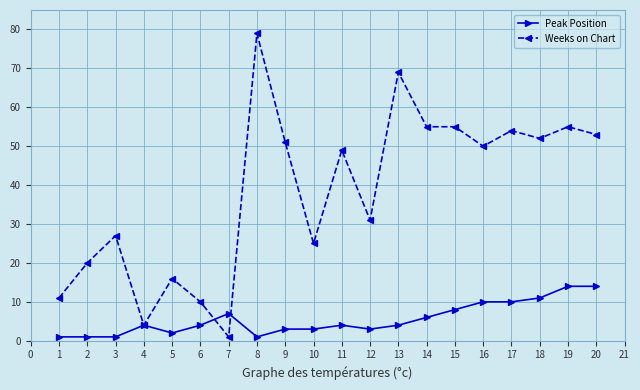

List the series in order of their overall mean, lowest first.

Peak Position, Weeks on Chart